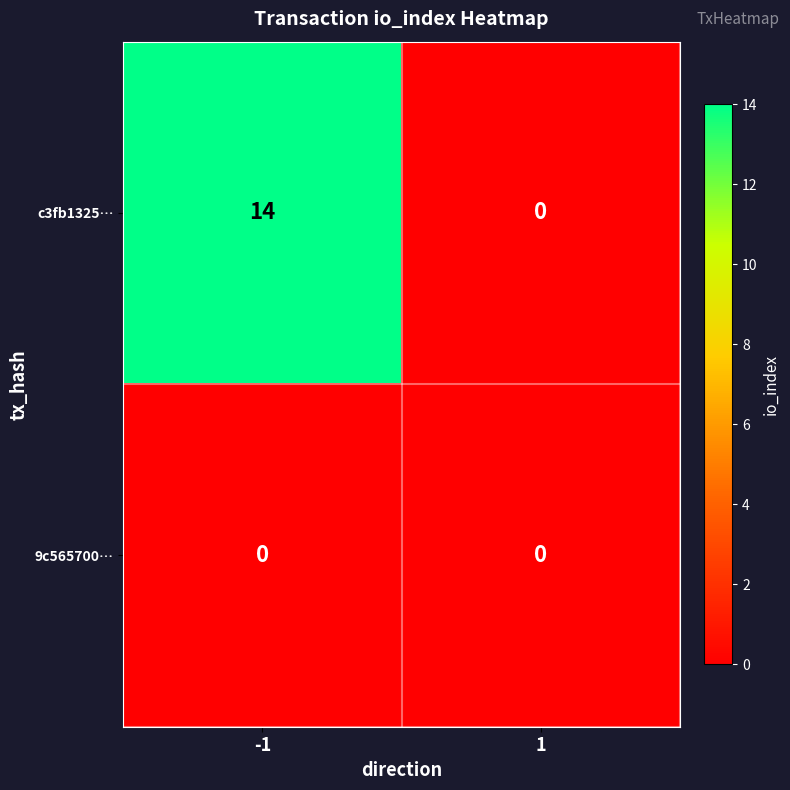

Rank the series by their average value, from lowest to highest.

9c565700…, c3fb1325…